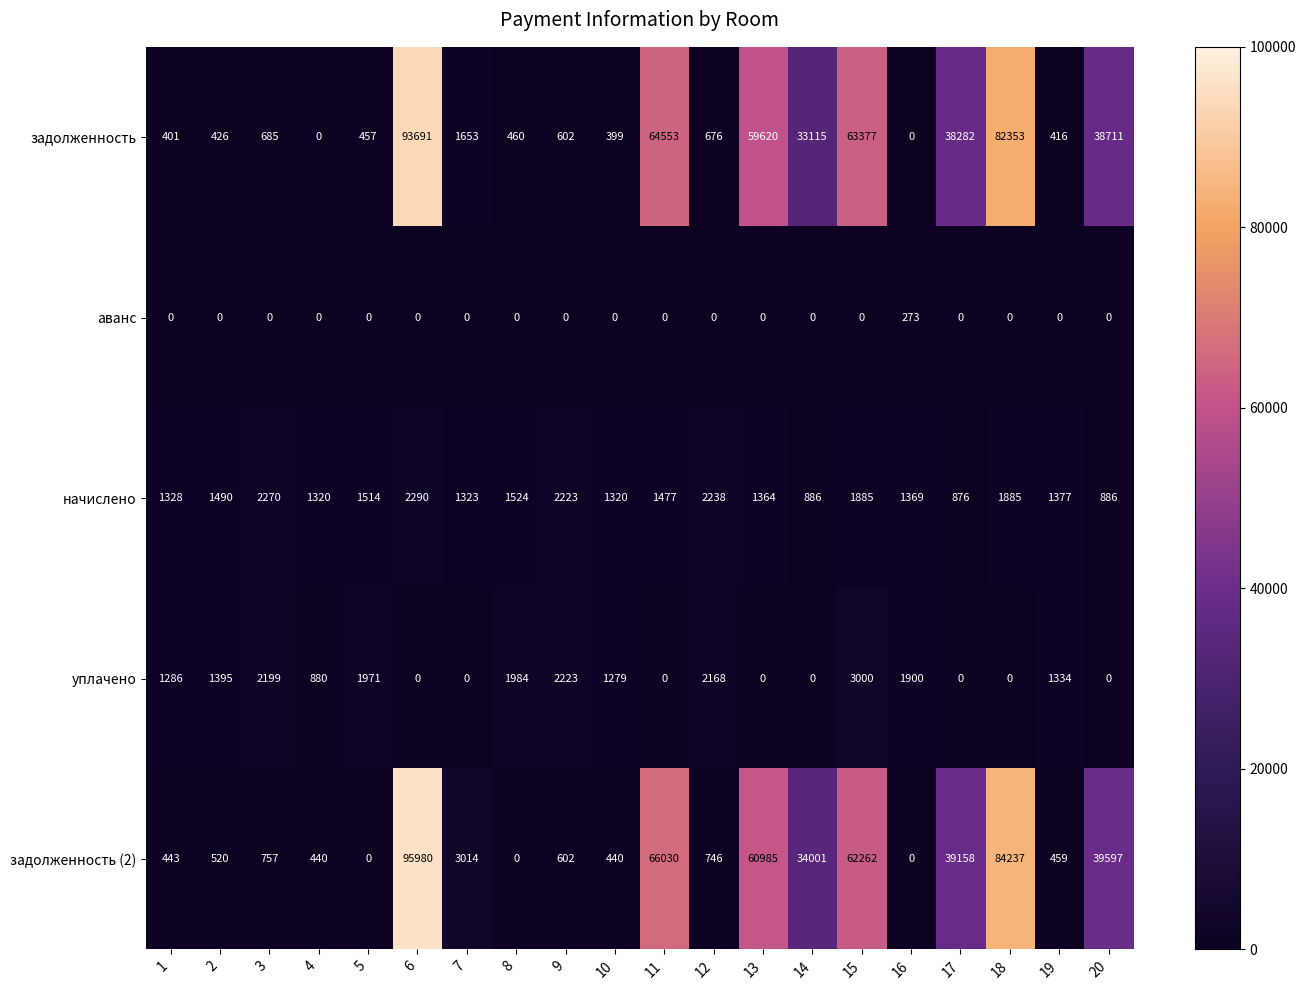

What is the average value of the задолженность (2) series?

24484